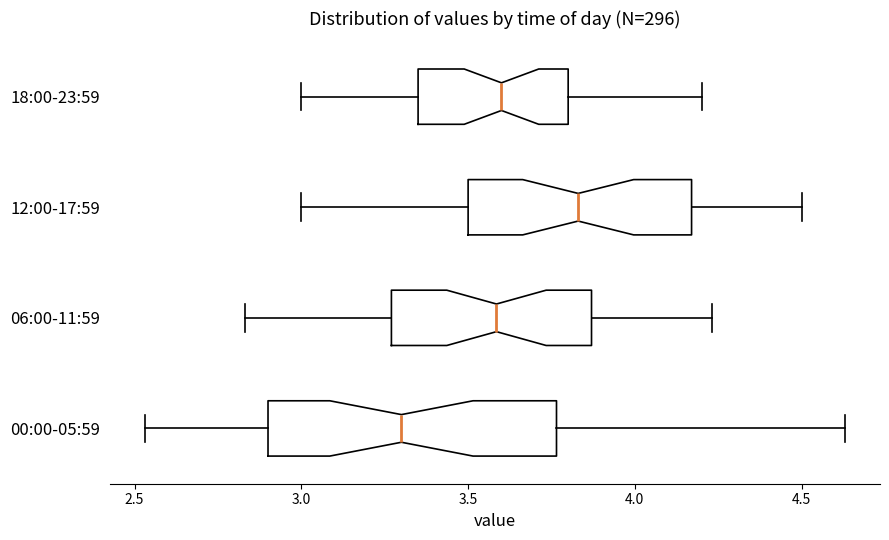

Where is the right edge of the box for 06:00-11:59 on the x-axis? The values are not printed on the chart, so give them approximately, as read against the axis.

3.85